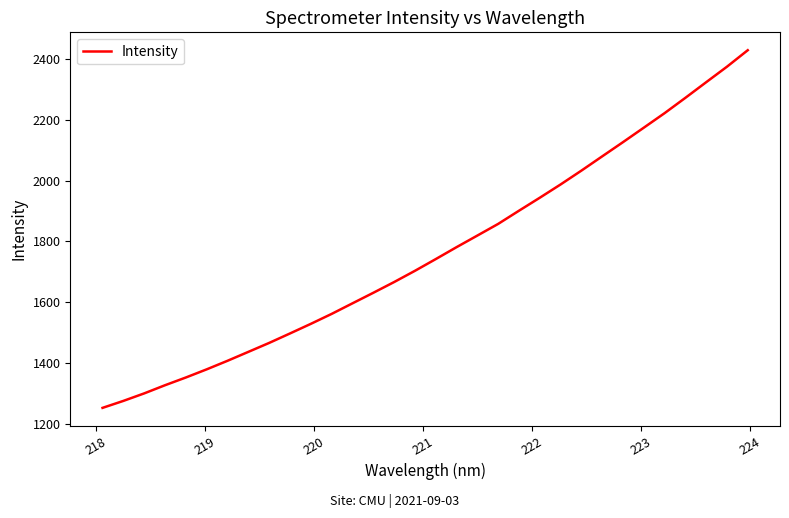

What is the maximum value shown in the chart?

2429.1